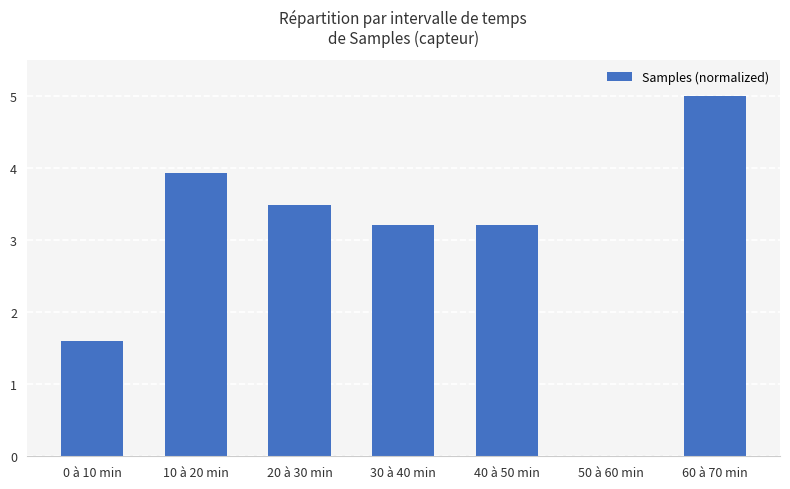

At which label does the data first exceed 3?

10 à 20 min